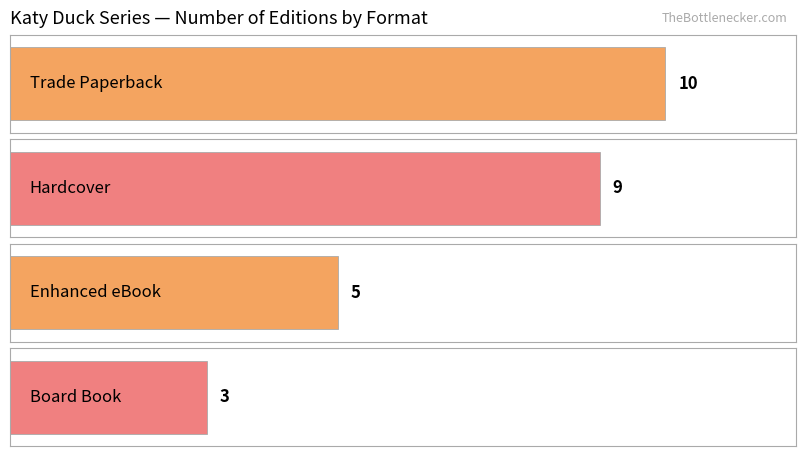

Where is the data nearest to the value 7?

Hardcover